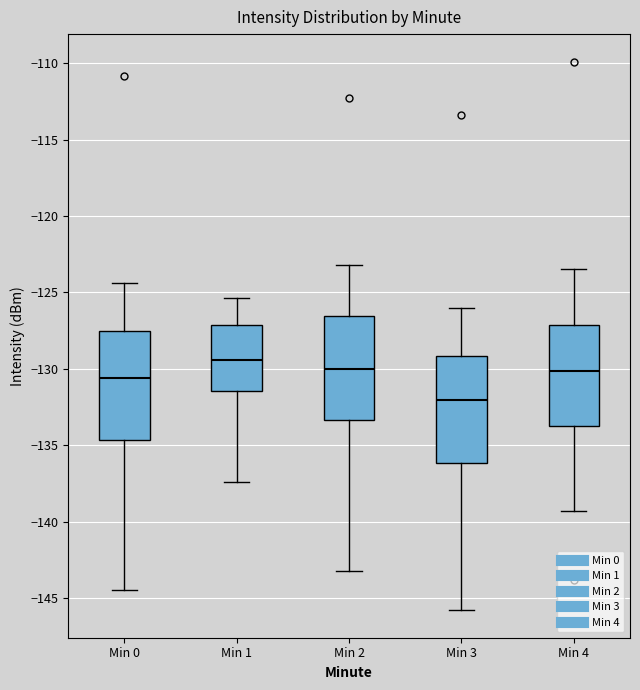

Reading left to right, transcribe this box plot: for each box, give where its median line is, the range the box spans, and where its two whiskers end, as read against the y-axis. The values are not printed on the chart, so give them approximately, as read against the axis.

Min 0: median -130.5, box -134.5 to -127.5, whiskers -144.5 to -124.5
Min 1: median -129.5, box -131.5 to -127.0, whiskers -137.5 to -125.5
Min 2: median -130.0, box -133.5 to -126.5, whiskers -143.0 to -123.0
Min 3: median -132.0, box -136.0 to -129.0, whiskers -146.0 to -126.0
Min 4: median -130.0, box -134.0 to -127.0, whiskers -139.5 to -123.5